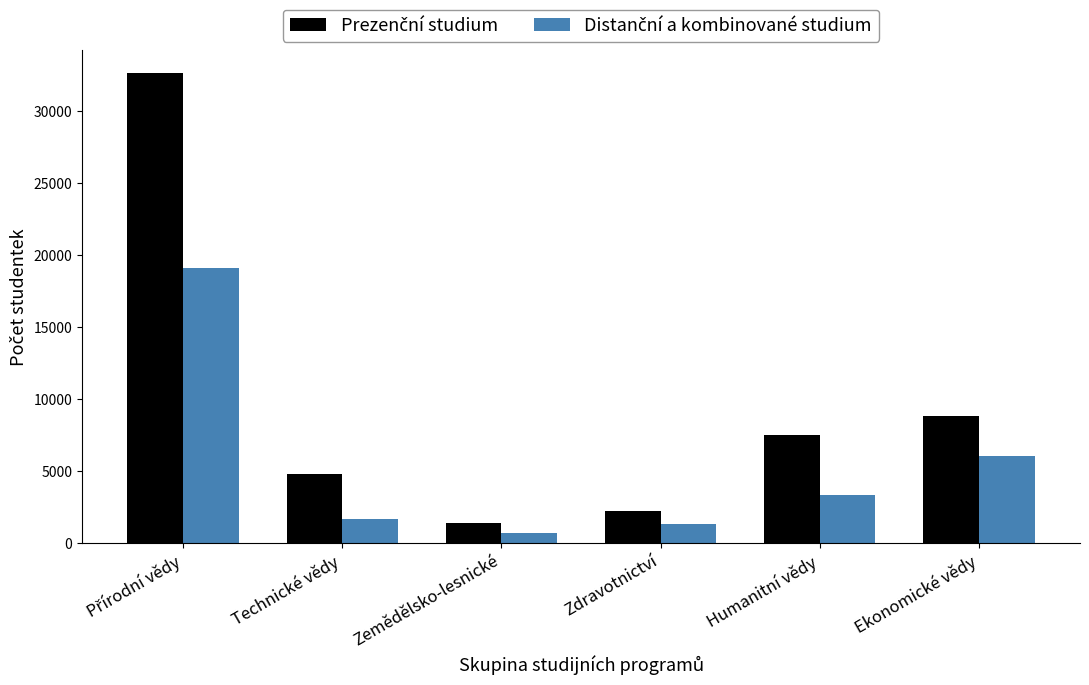

Does the chart contain any negative values?

No